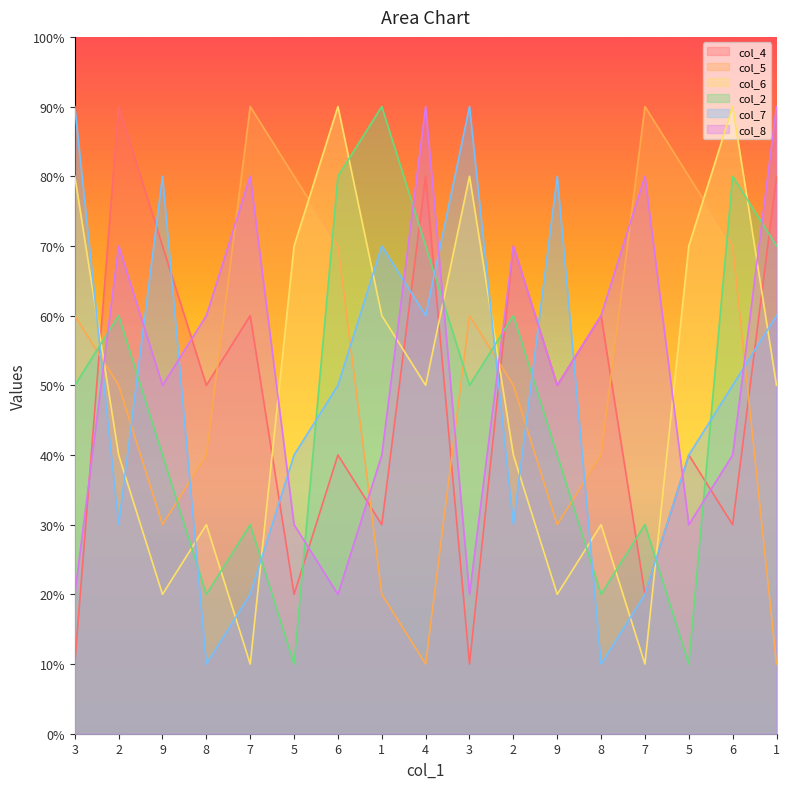

True or false: col_2 has more than 0 points higher than both neighbors.

True